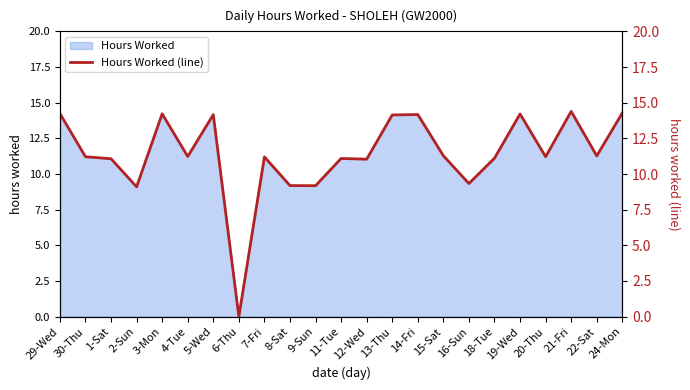

What position from the right is 24-Mon?

1